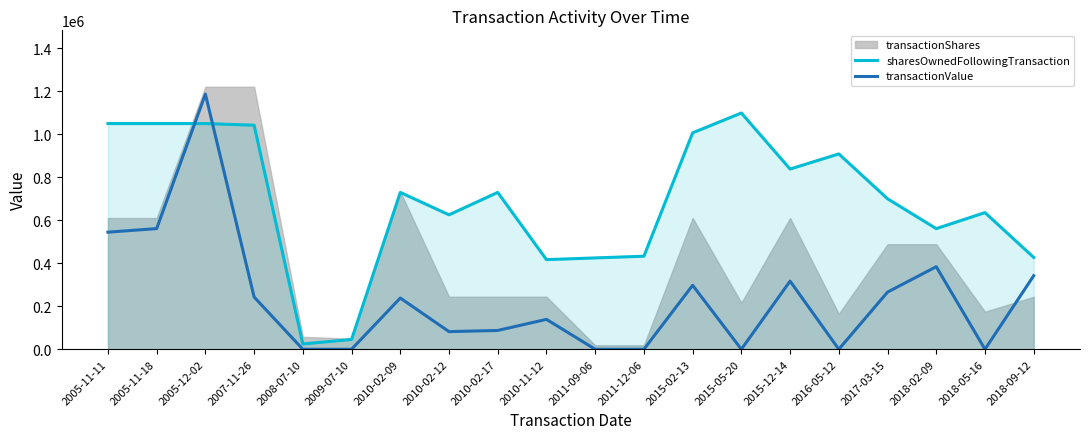

Which series has the largest total across all categories?

sharesOwnedFollowingTransaction